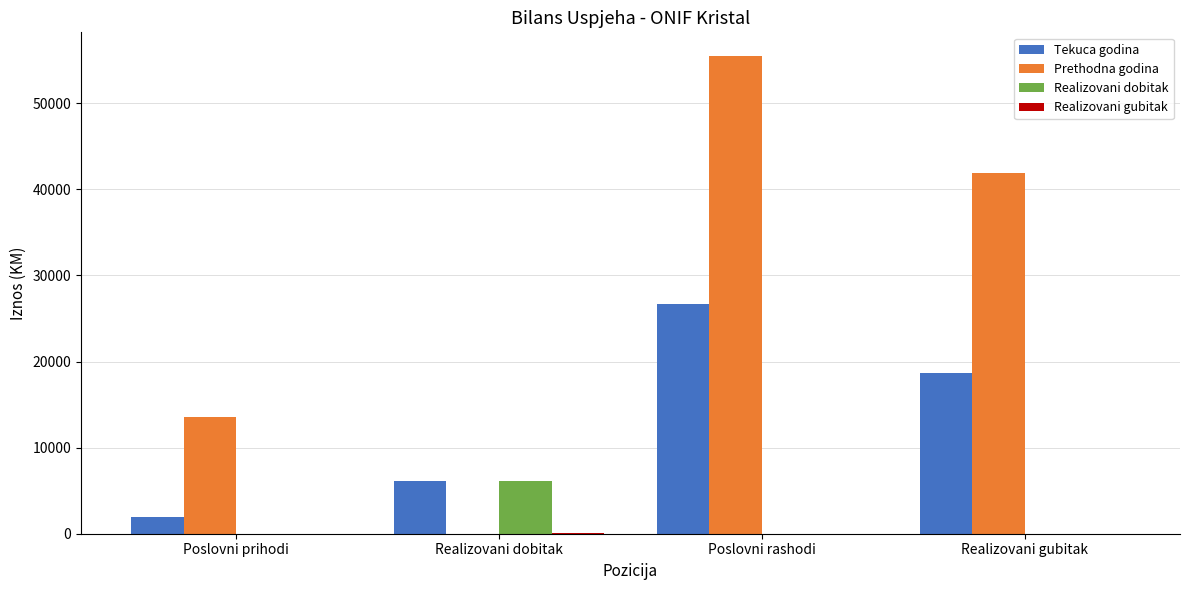

Which label corresponds to the largest value in the chart?

Poslovni rashodi